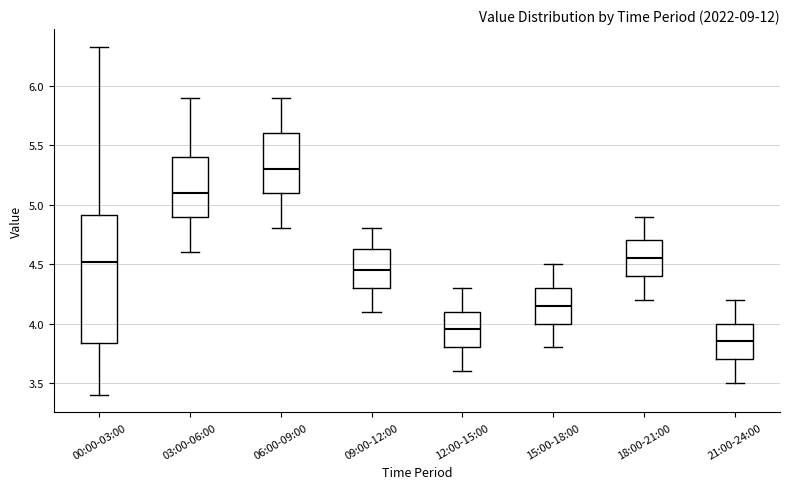

Reading left to right, read every box against the y-axis: the position of its median line, the range the box covers, and the ends of its whiskers. The values are not printed on the chart, so give them approximately, as read against the axis.

00:00-03:00: median 4.50, box 3.85 to 4.90, whiskers 3.40 to 6.35
03:00-06:00: median 5.10, box 4.90 to 5.40, whiskers 4.60 to 5.90
06:00-09:00: median 5.30, box 5.10 to 5.60, whiskers 4.80 to 5.90
09:00-12:00: median 4.45, box 4.30 to 4.65, whiskers 4.10 to 4.80
12:00-15:00: median 3.95, box 3.80 to 4.10, whiskers 3.60 to 4.30
15:00-18:00: median 4.15, box 4.00 to 4.30, whiskers 3.80 to 4.50
18:00-21:00: median 4.55, box 4.40 to 4.70, whiskers 4.20 to 4.90
21:00-24:00: median 3.85, box 3.70 to 4.00, whiskers 3.50 to 4.20